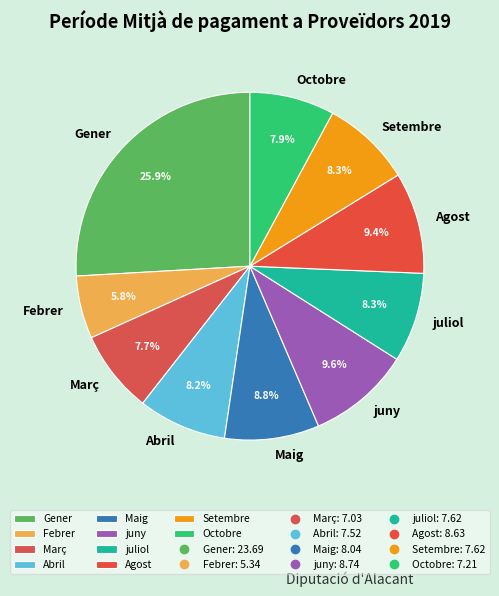

Which category has the biggest portion of the pie?

Gener